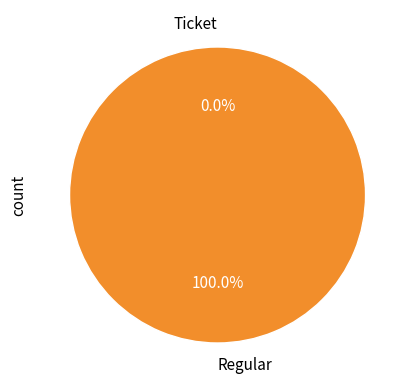

What percentage is the Regular slice, to the nearest percent?

100%